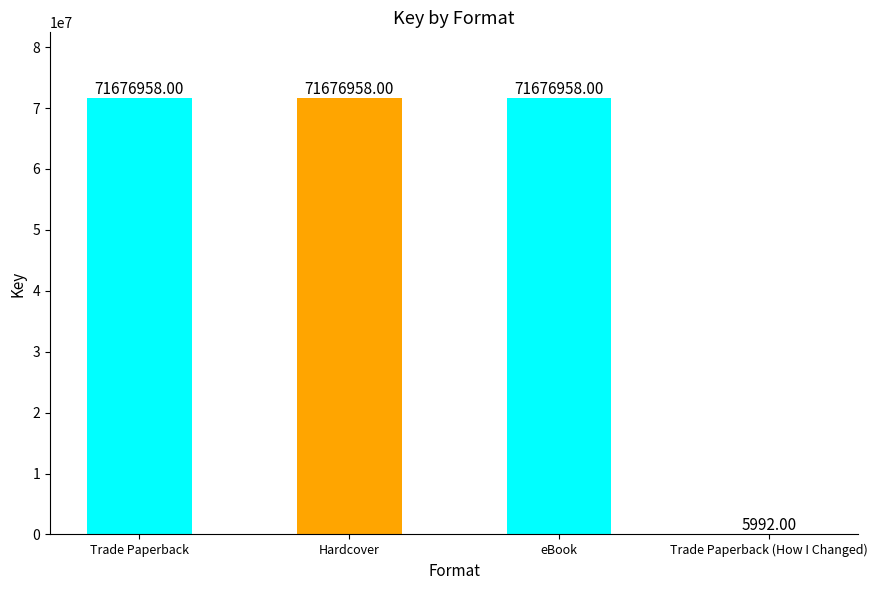

What is the sum of all values?

215036866